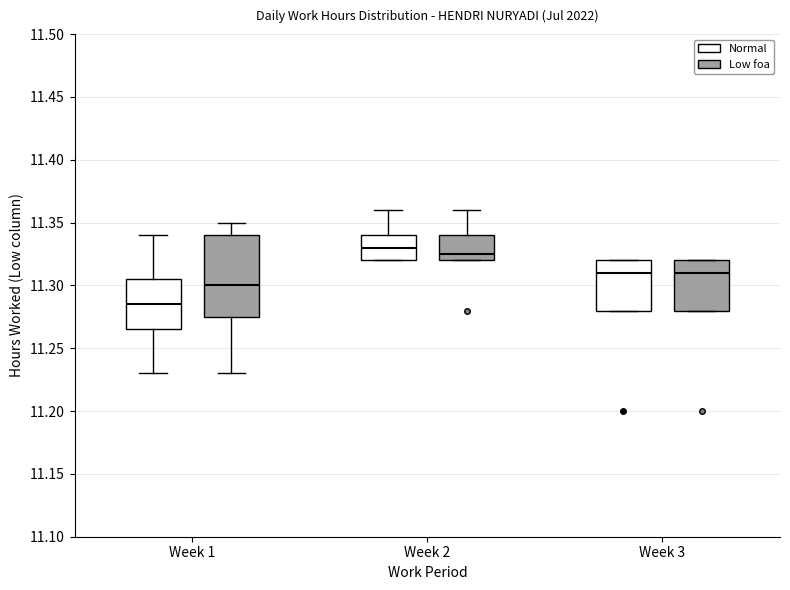

Which box has the lowest median line?

Week 1 (Normal)